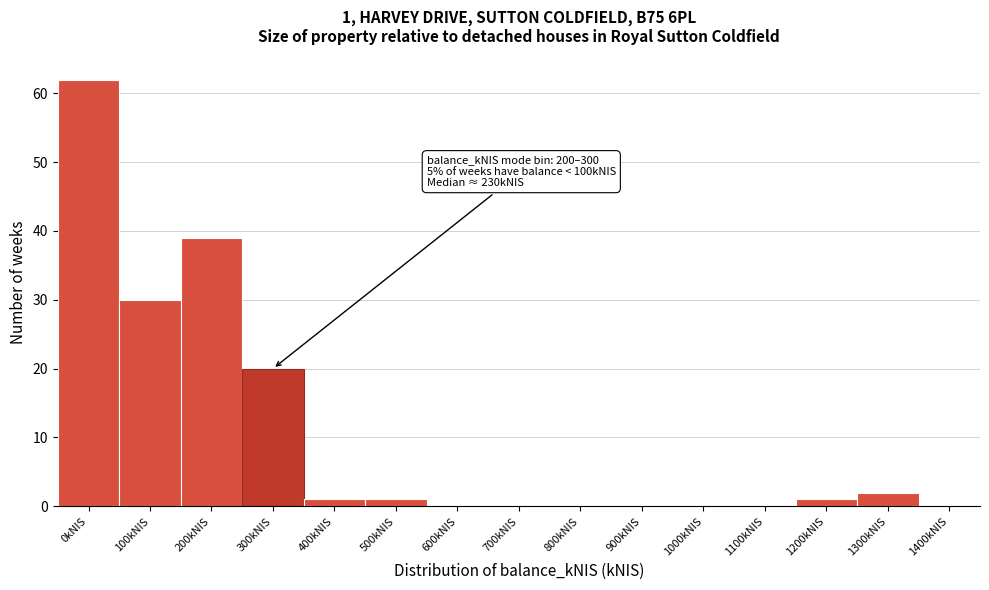

Reading right to left, extract all data points from this chart.

1400kNIS=0	1300kNIS=2	1200kNIS=1	1100kNIS=0	1000kNIS=0	900kNIS=0	800kNIS=0	700kNIS=0	600kNIS=0	500kNIS=1	400kNIS=1	300kNIS=20	200kNIS=39	100kNIS=30	0kNIS=62